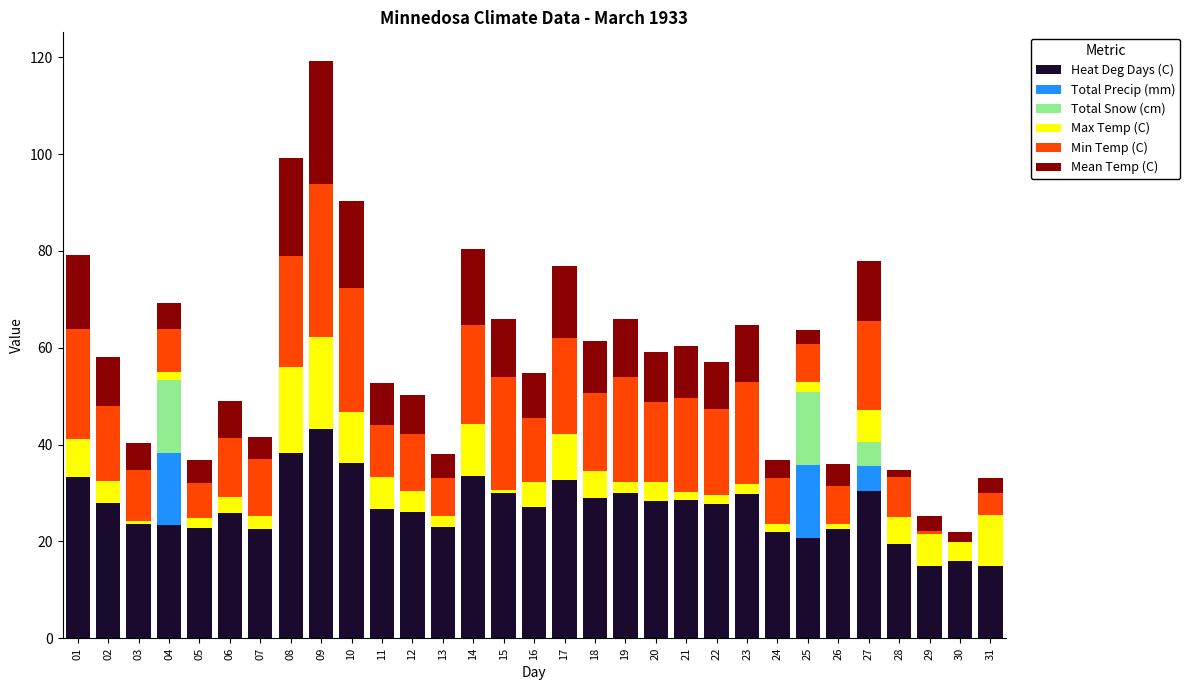

At which category is the sum across all series the highest?

09